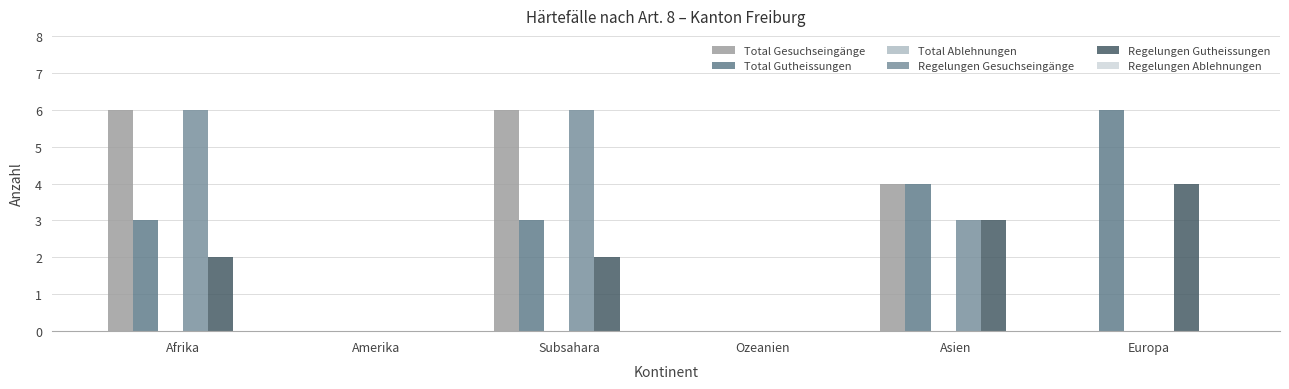

The value of Regelungen Gesuchseingänge at Asien is 3. True or false?

True